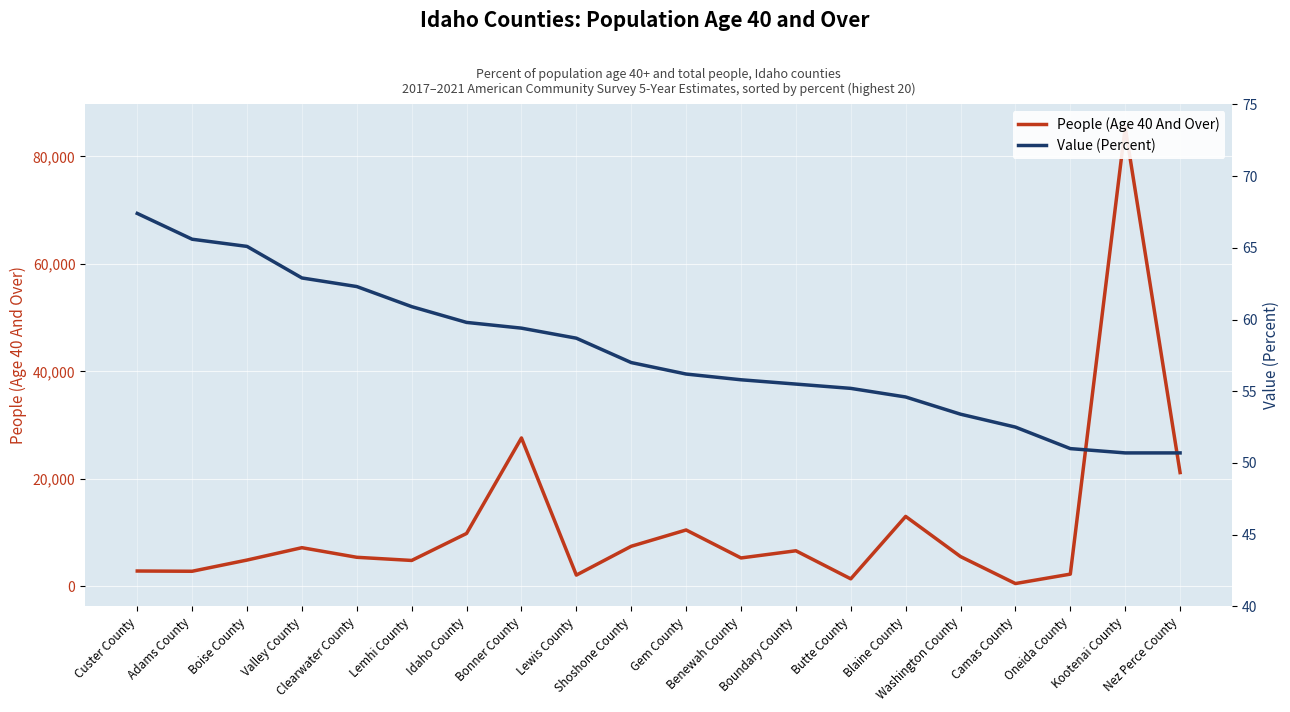

Reading left to right, transcribe all the data shown in this chart.

People (Age 40 And Over): Custer County=2880.0	Adams County=2833.0	Boise County=4916.0	Valley County=7217.0	Clearwater County=5431.0	Lemhi County=4844.0	Idaho County=9863.0	Bonner County=27624.0	Lewis County=2121.0	Shoshone County=7481.0	Gem County=10510.0	Benewah County=5308.0	Boundary County=6643.0	Butte County=1421.0	Blaine County=13032.0	Washington County=5562.0	Camas County=548.0	Oneida County=2300.0	Kootenai County=85407.0	Nez Perce County=21184.0
Value (Percent): Custer County=67.4	Adams County=65.6	Boise County=65.1	Valley County=62.9	Clearwater County=62.3	Lemhi County=60.9	Idaho County=59.8	Bonner County=59.4	Lewis County=58.7	Shoshone County=57.0	Gem County=56.2	Benewah County=55.8	Boundary County=55.5	Butte County=55.2	Blaine County=54.6	Washington County=53.4	Camas County=52.5	Oneida County=51.0	Kootenai County=50.7	Nez Perce County=50.7